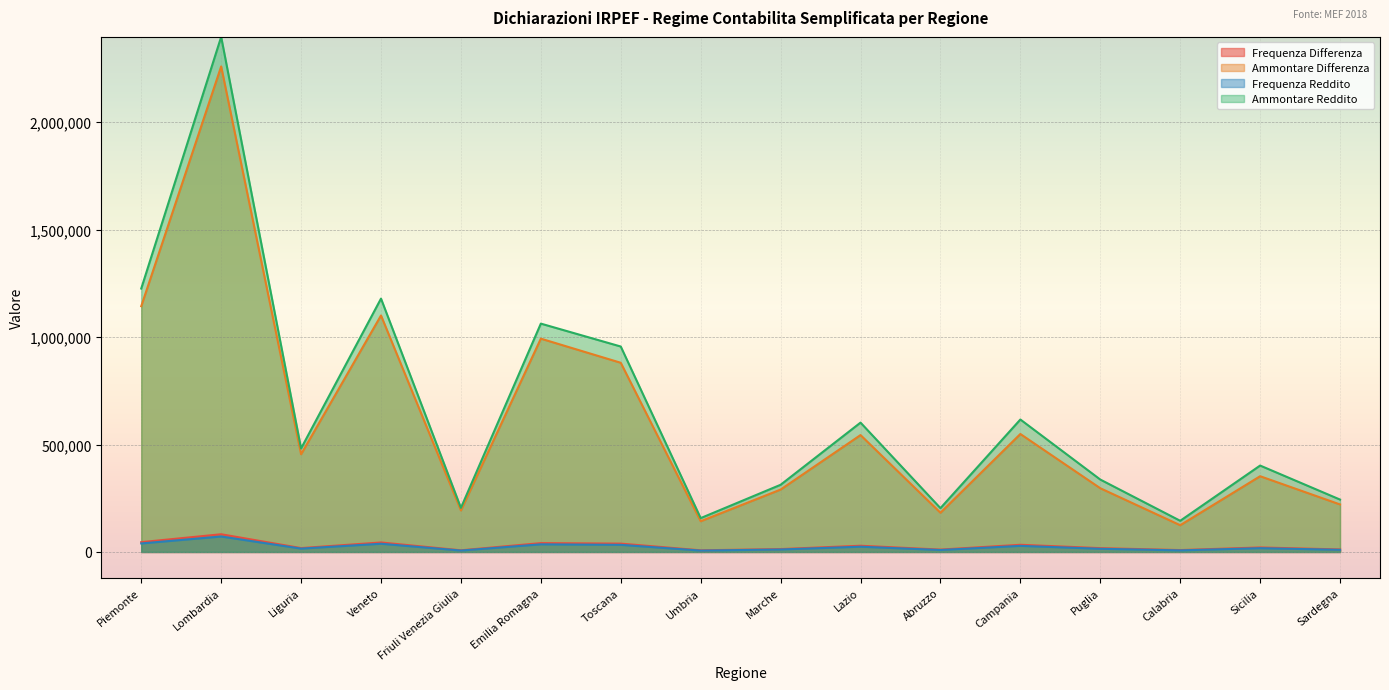

True or false: Ammontare Reddito and Ammontare Differenza cross at least once.

False